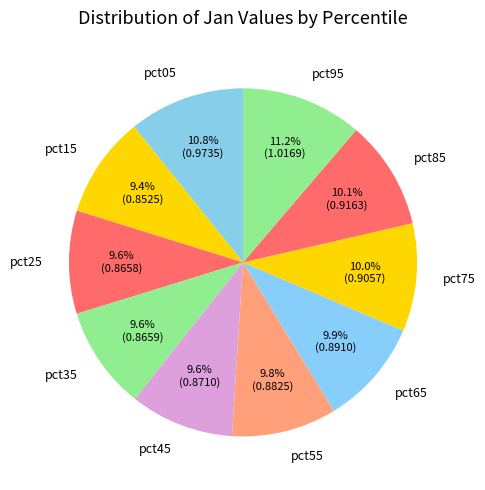

To the nearest percent, what portion does pct85 represent?

10%